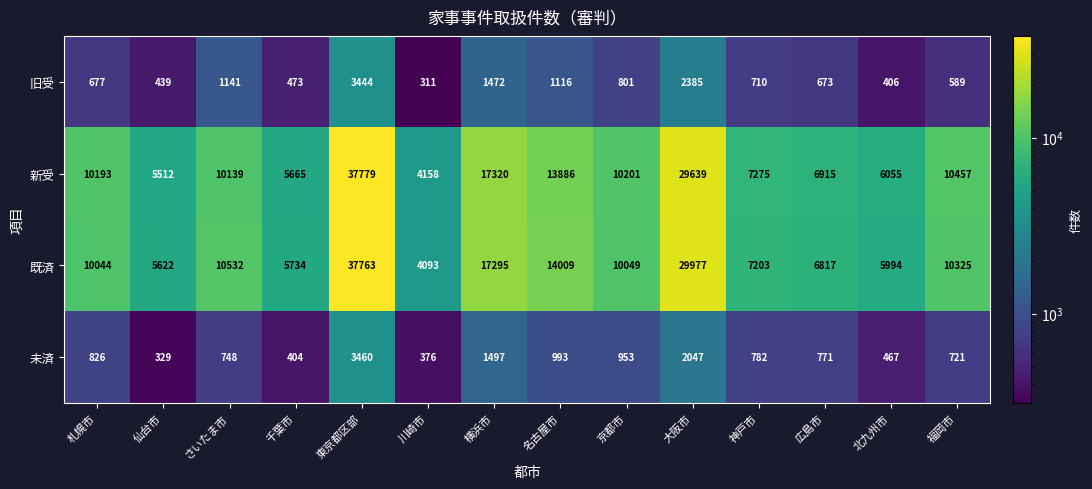

Which label corresponds to the largest value in the chart?

東京都区部